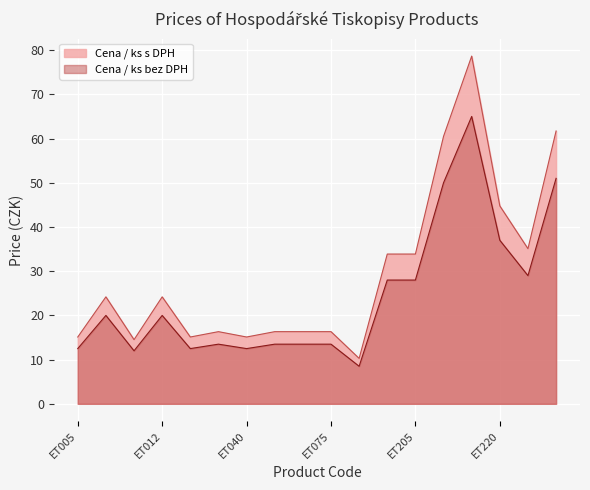

List the labels in order of Cena / ks bez DPH value, smallest first.

ET077, ET010, ET005, ET020, ET040, ET030, ET050, ET060, ET075, ET007, ET012, ET130, ET205, ET230, ET220, ET210, ET235, ET212